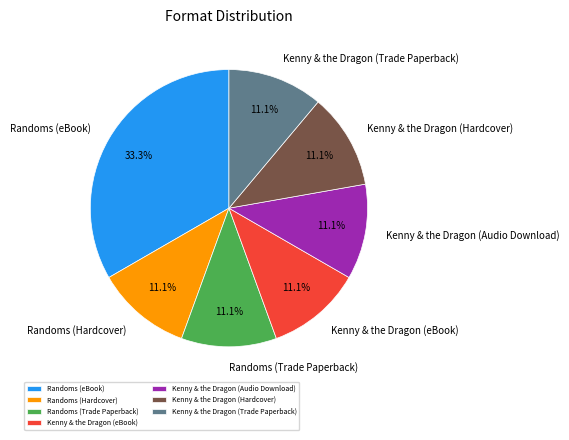

What percentage is the Randoms (Trade Paperback) slice, to the nearest percent?

11%